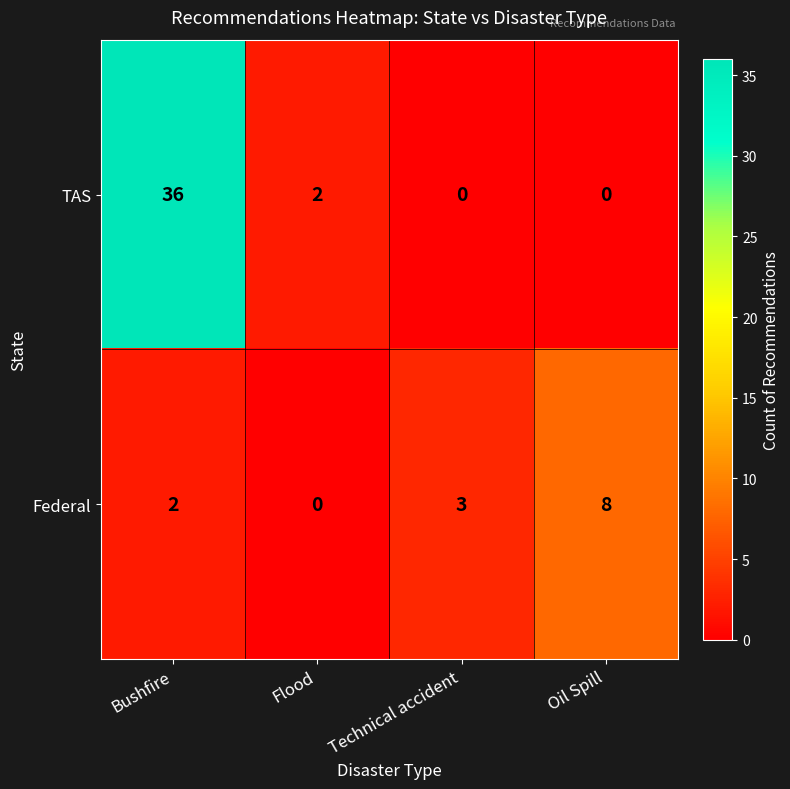

Count the number of data series in this chart.

2